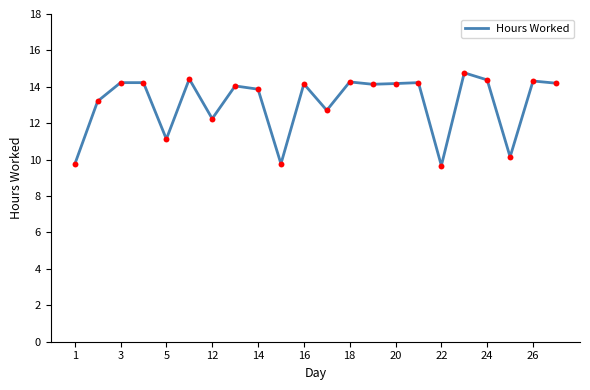

What is the difference between the maximum and minimum values?

5.1